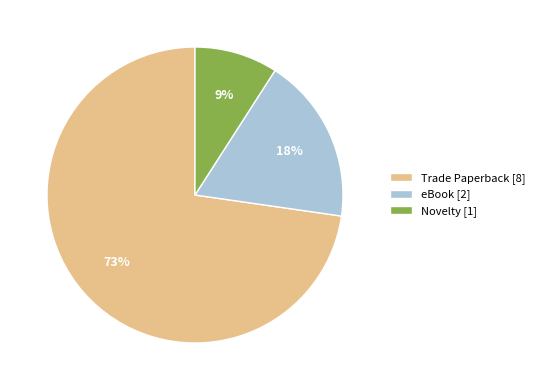

Is Novelty [1] the majority of the pie?

No